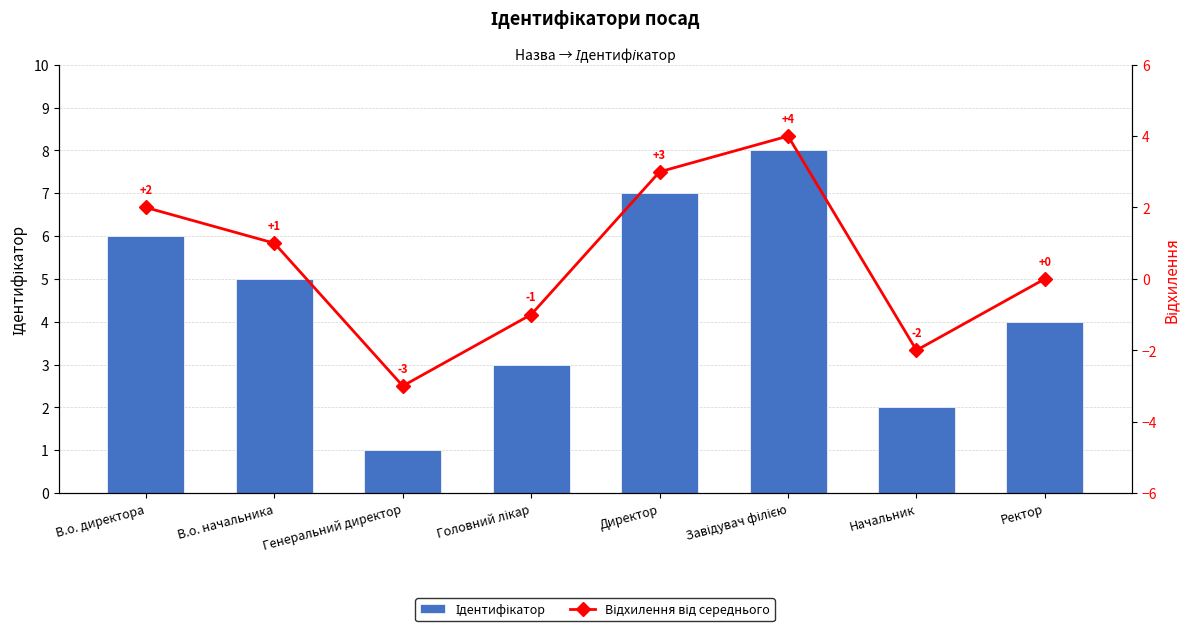

What is the lowest value of the Ідентифікатор series?

1